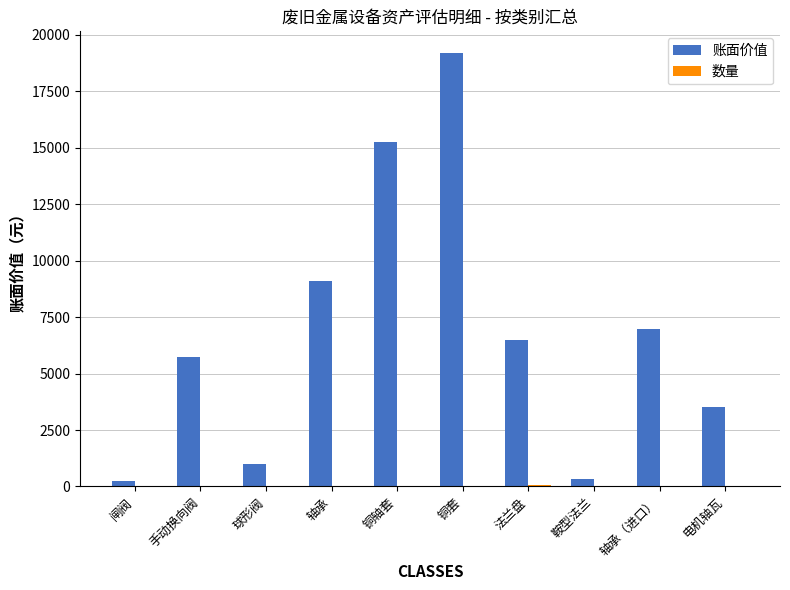

What is the sum of all 账面价值 values?

67845.1